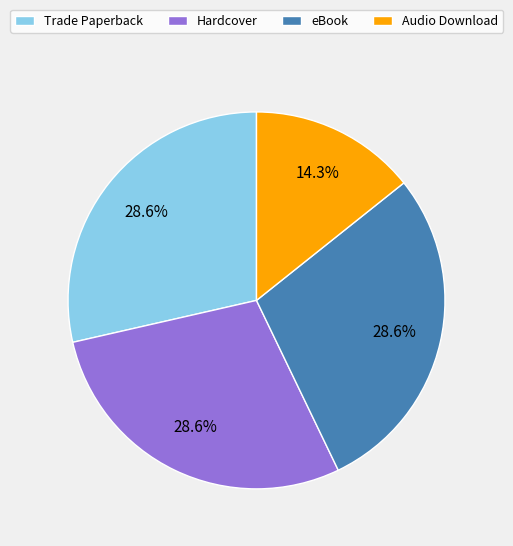

To the nearest percent, what percentage of the pie is eBook?

29%